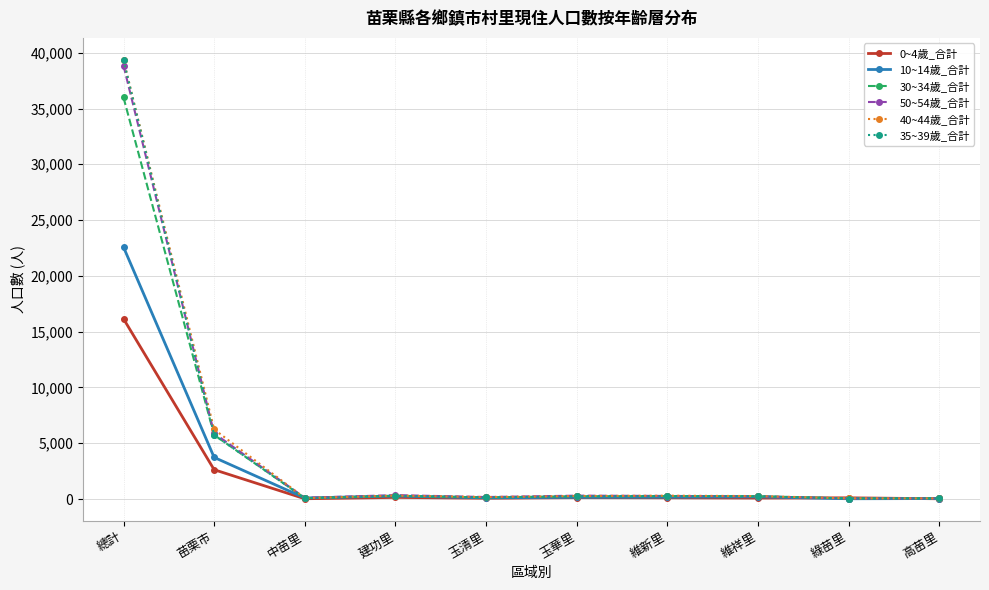

At how many categories does at least one series exceed 32795?

1